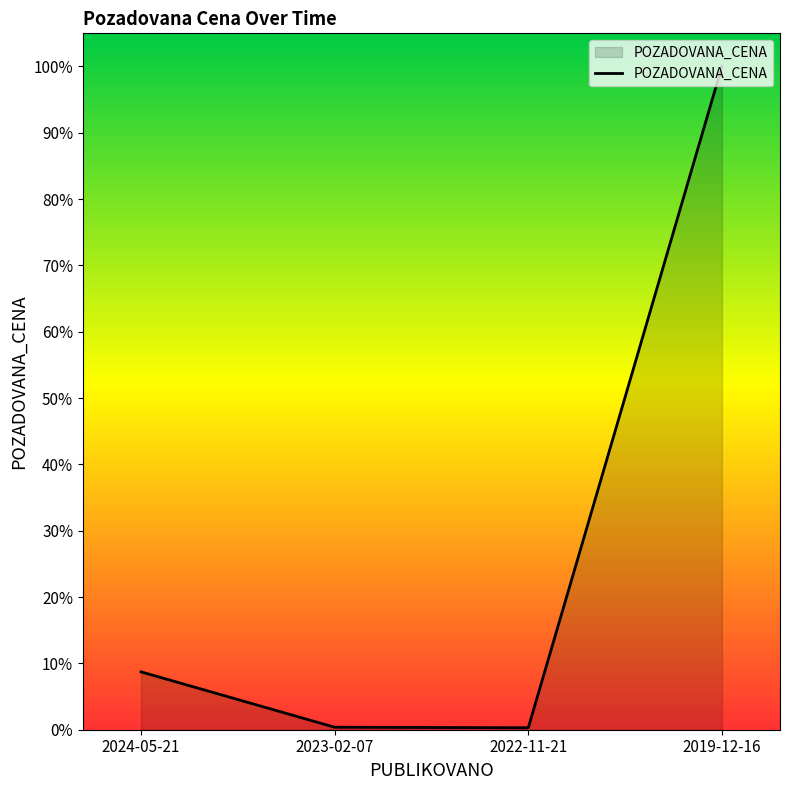

How many lines are shown in the chart?

1